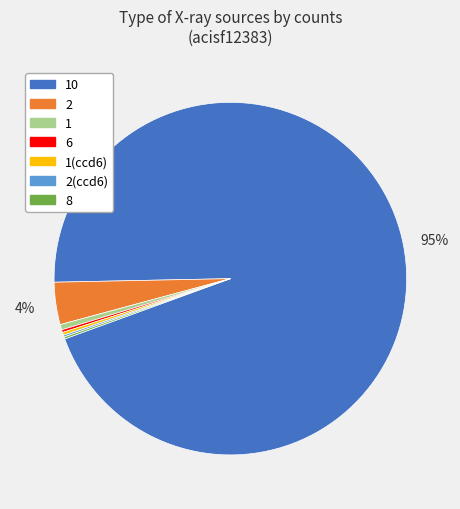

Which slice is the largest?

10